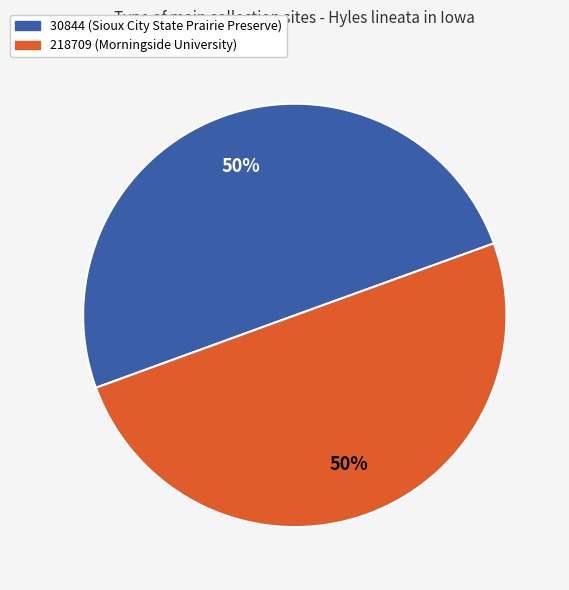

The 218709 (Morningside University) slice represents 35% of the pie. True or false?

False